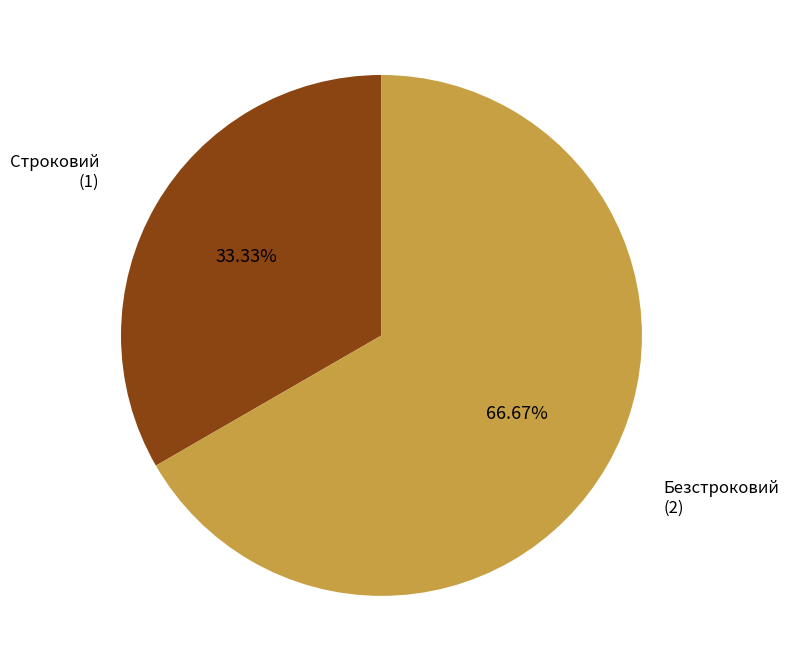

Combined, do Строковий and Безстроковий account for over 50%?

Yes